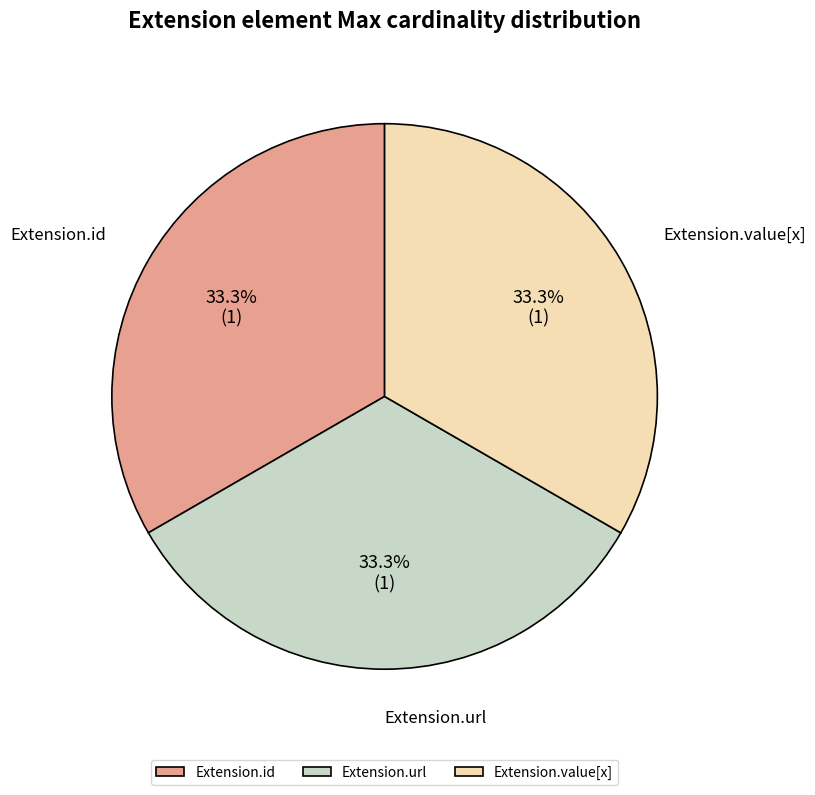

What percentage do Extension.url and Extension.id together represent?

66.7%